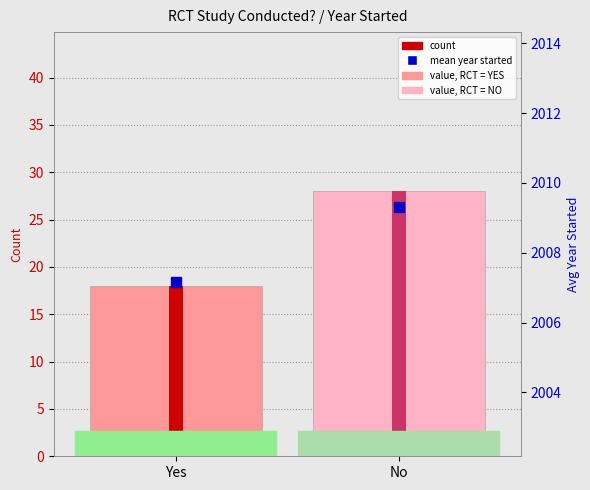

Reading left to right, what are all the values shown in this chart?

18	28